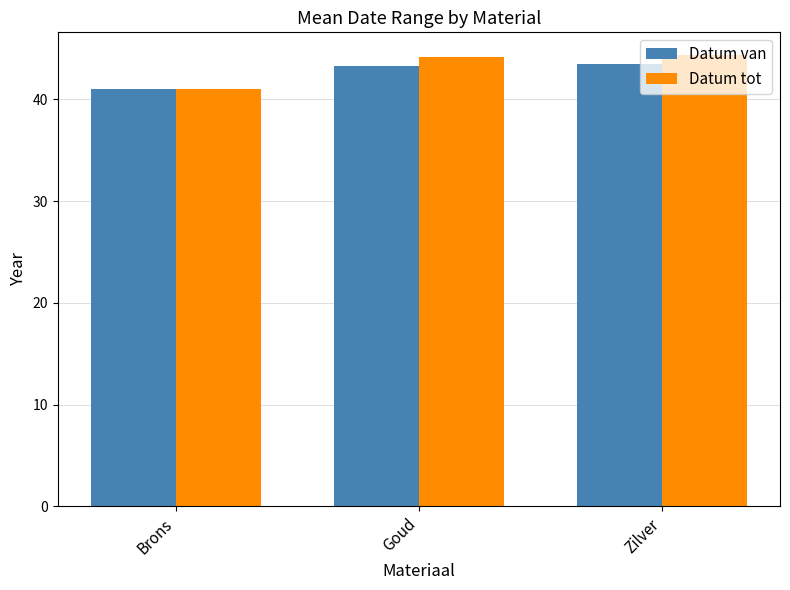

The Datum tot series shows 59.7 at Goud. True or false?

False